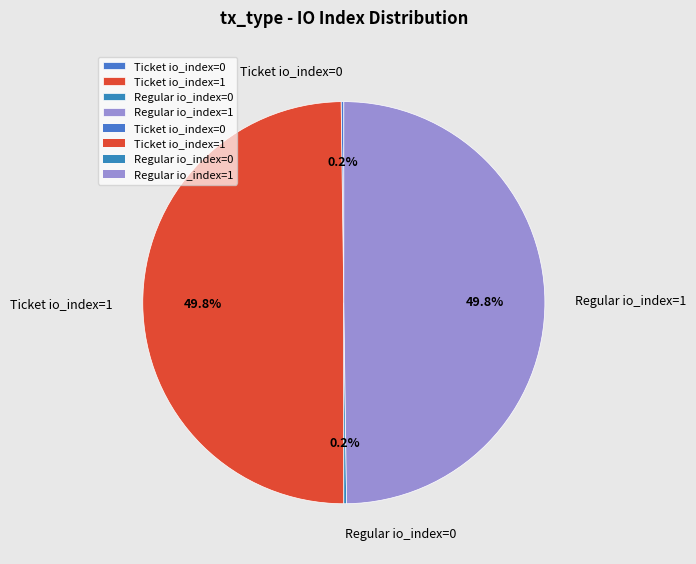

To the nearest percent, what is the average slice percentage?

25%